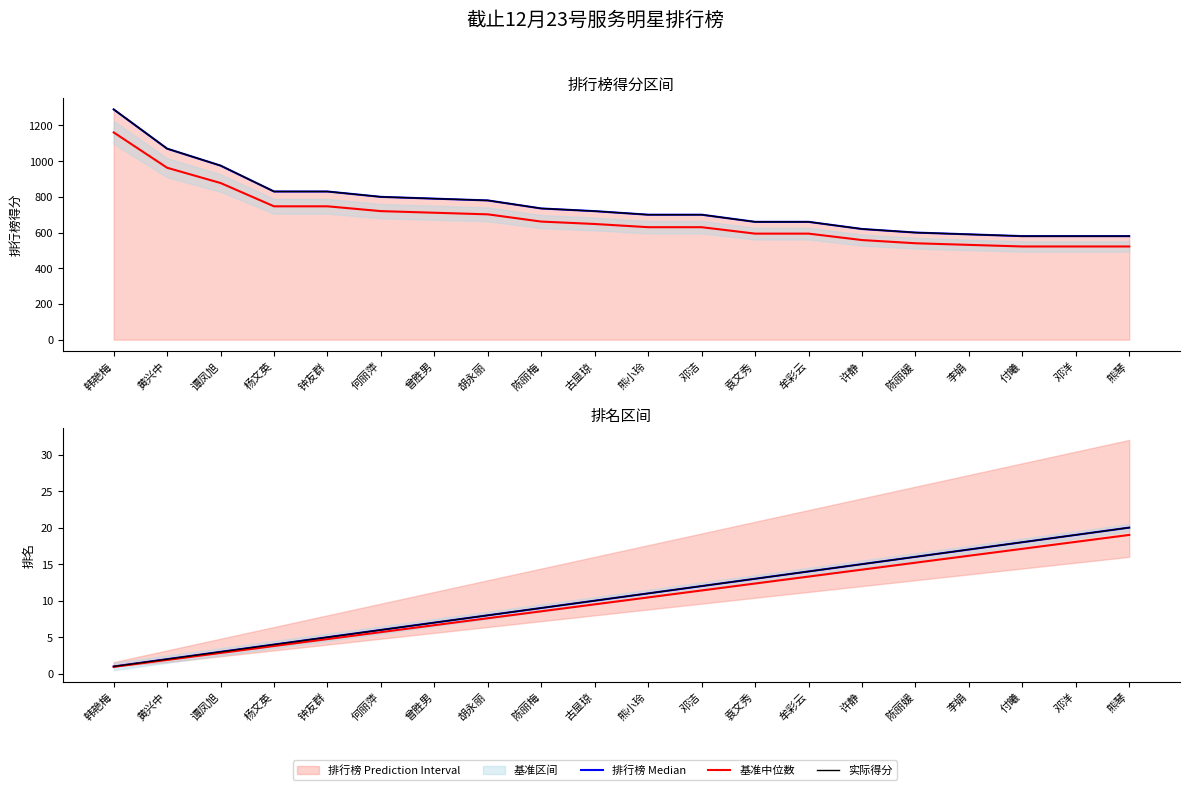

How many data points in 排行榜 Median are above 720?

9